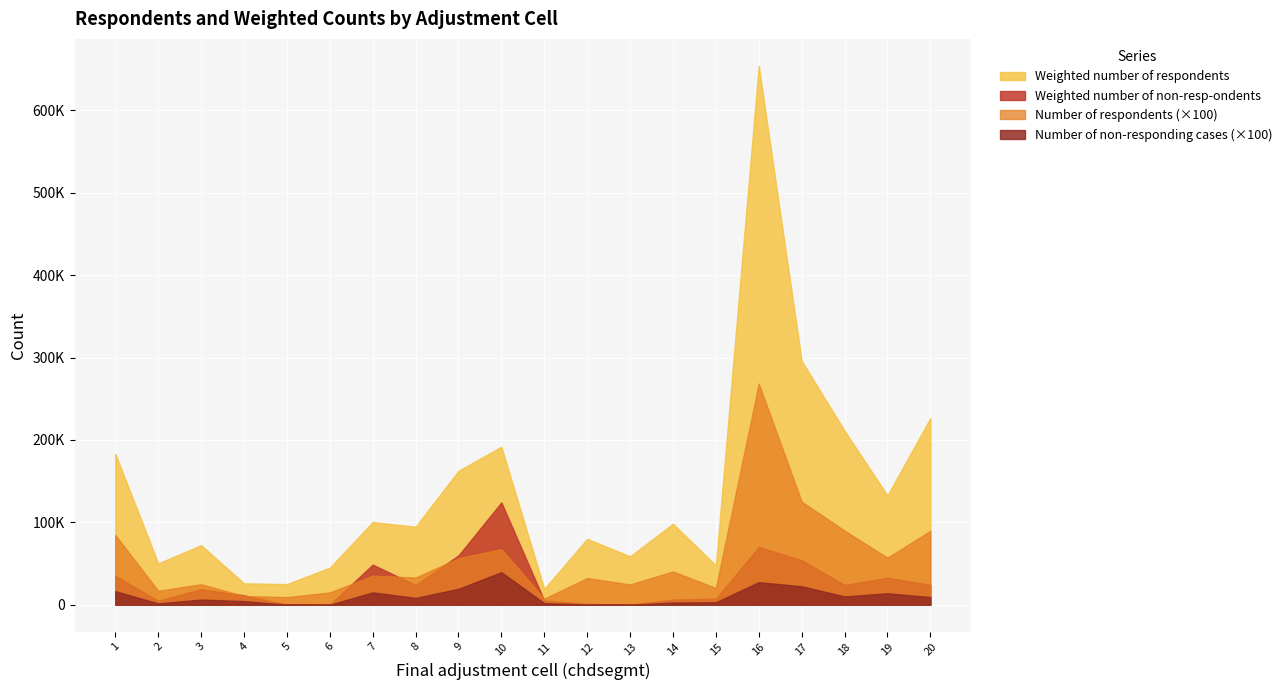

Between 1 and 9, which is larger?

1